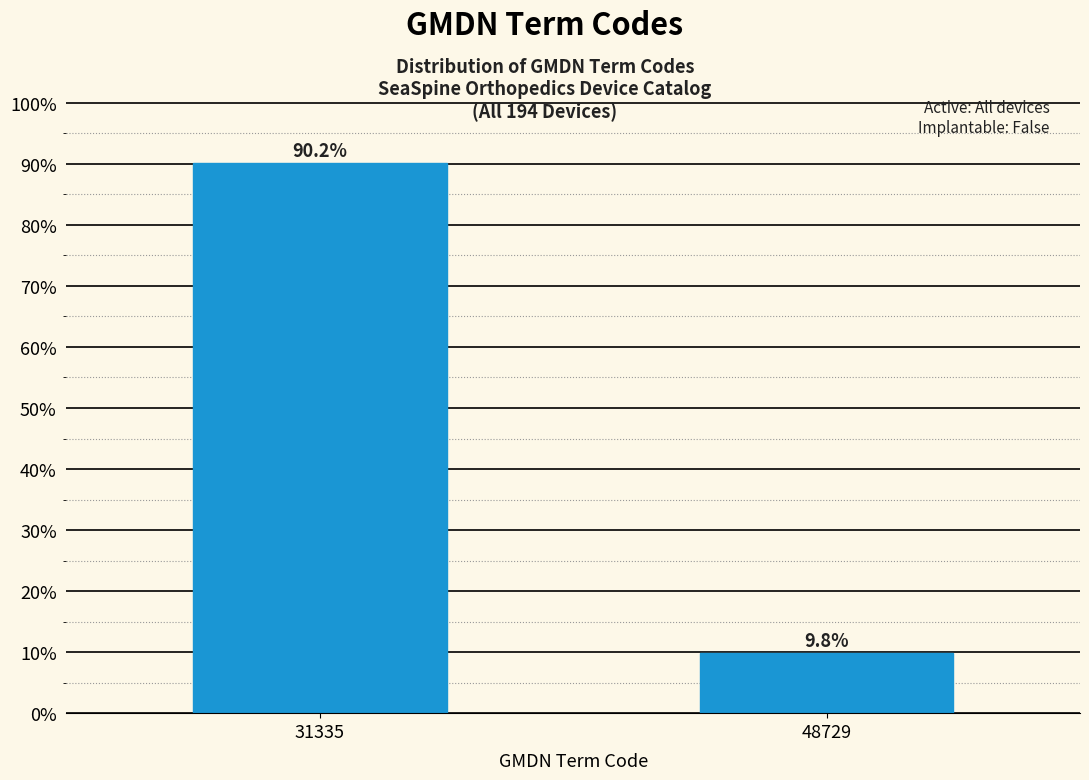

Reading left to right, list all the values displayed in this chart.

31335=90.2	48729=9.8